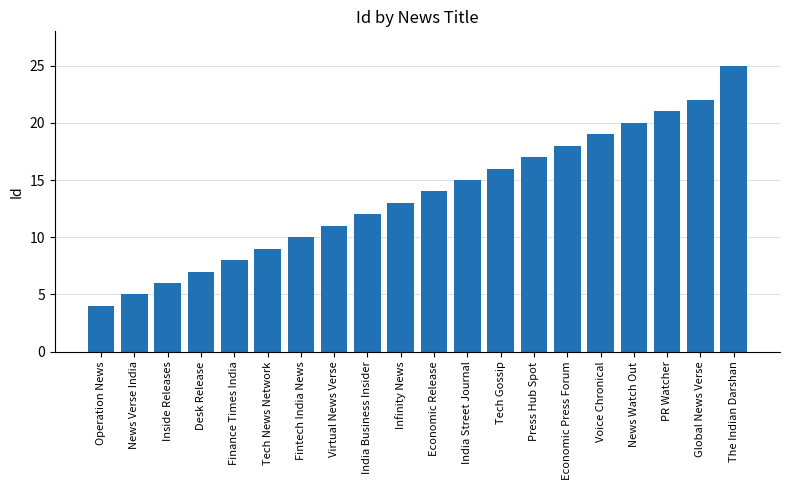

Rank the categories by value from highest to lowest.

The Indian Darshan, Global News Verse, PR Watcher, News Watch Out, Voice Chronical, Economic Press Forum, Press Hub Spot, Tech Gossip, India Street Journal, Economic Release, Infinity News, India Business Insider, Virtual News Verse, Fintech India News, Tech News Network, Finance Times India, Desk Release, Inside Releases, News Verse India, Operation News